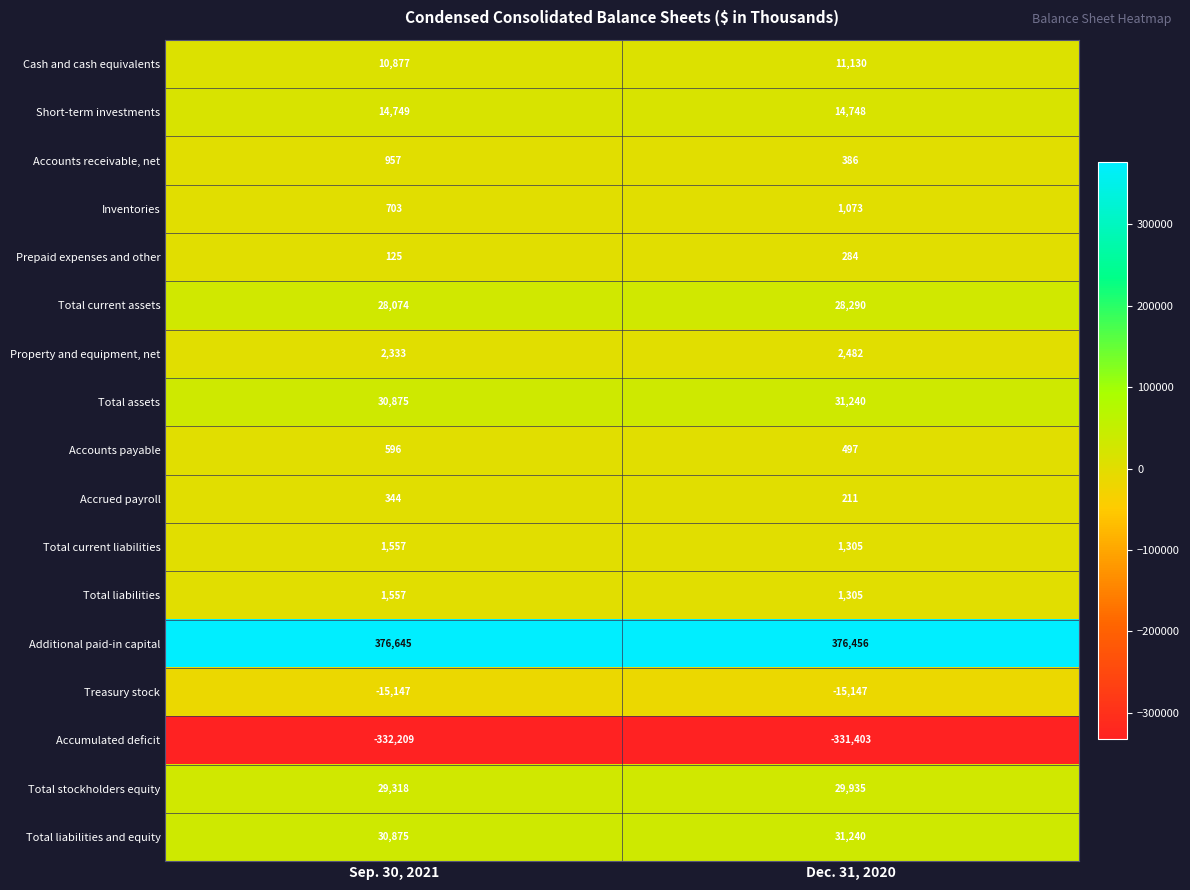

Which series changed the most between Sep. 30, 2021 and Dec. 31, 2020?

Accumulated deficit